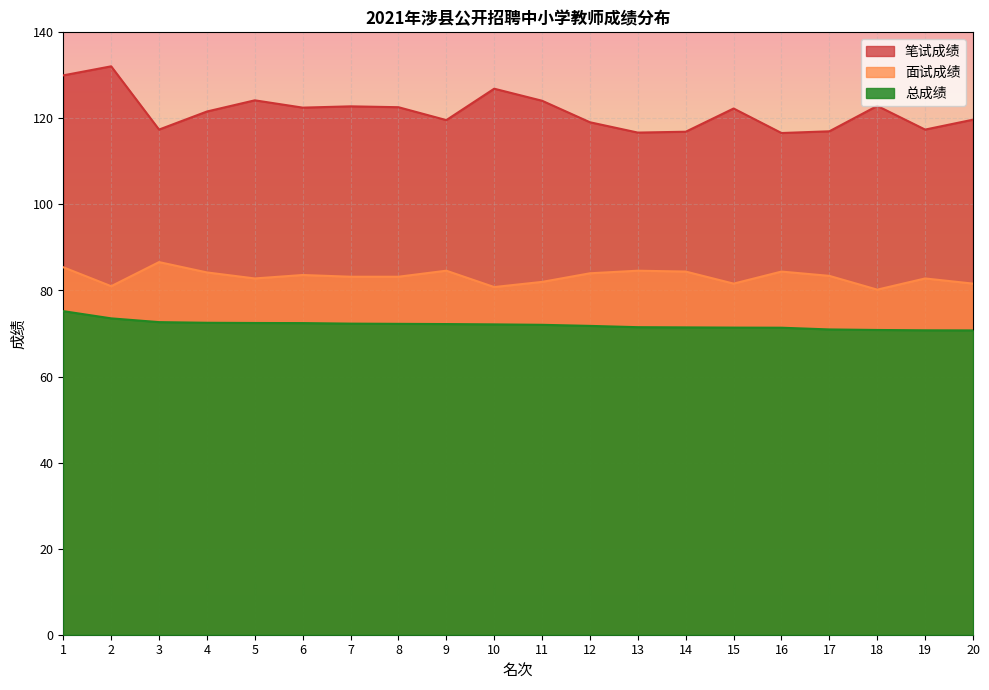

True or false: 总成绩 has a value of 125.0 at 11.

False